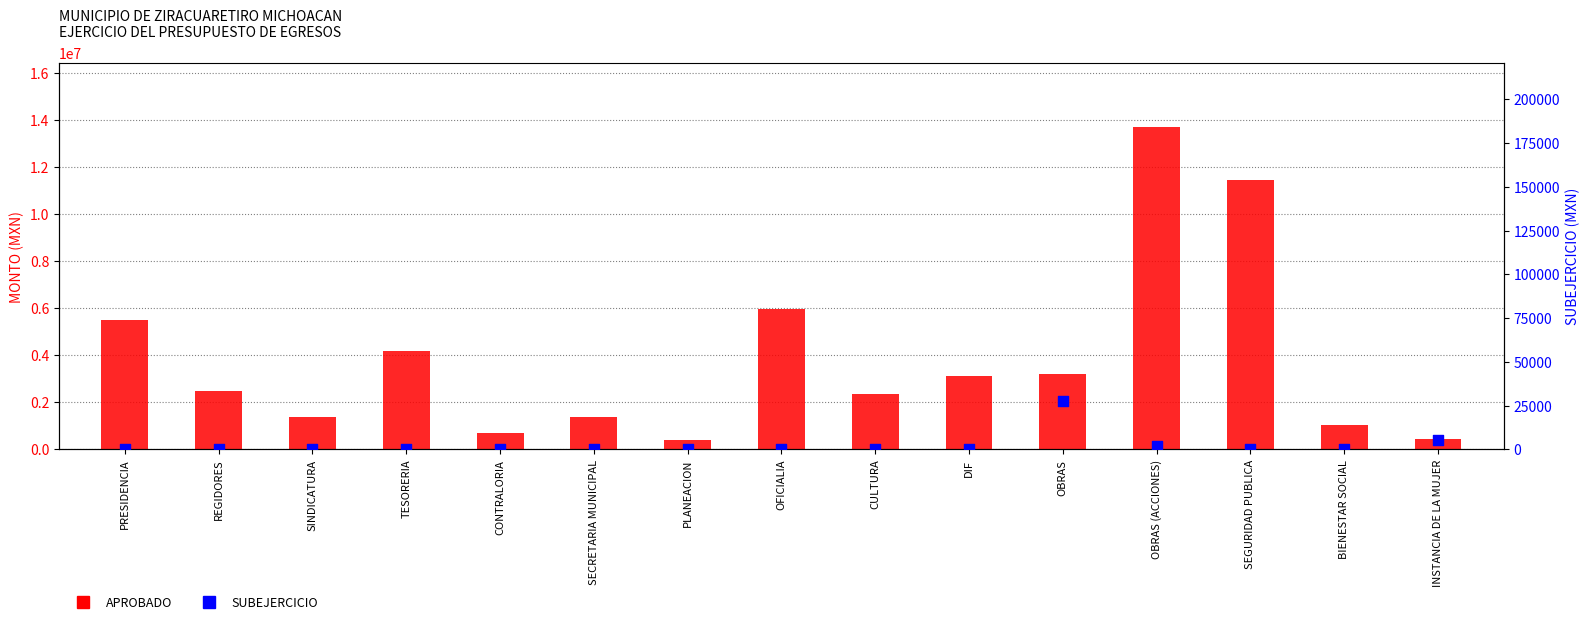

At which category is the sum across all series the highest?

OBRAS (ACCIONES)